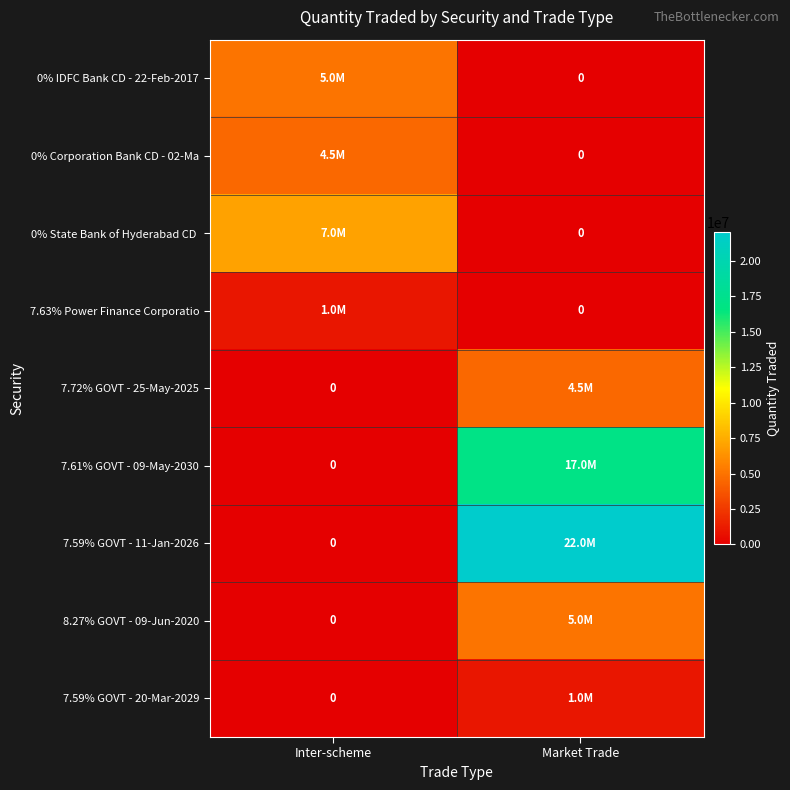

The 0% Corporation Bank CD - 02-Ma series shows 0 at Market Trade. True or false?

True